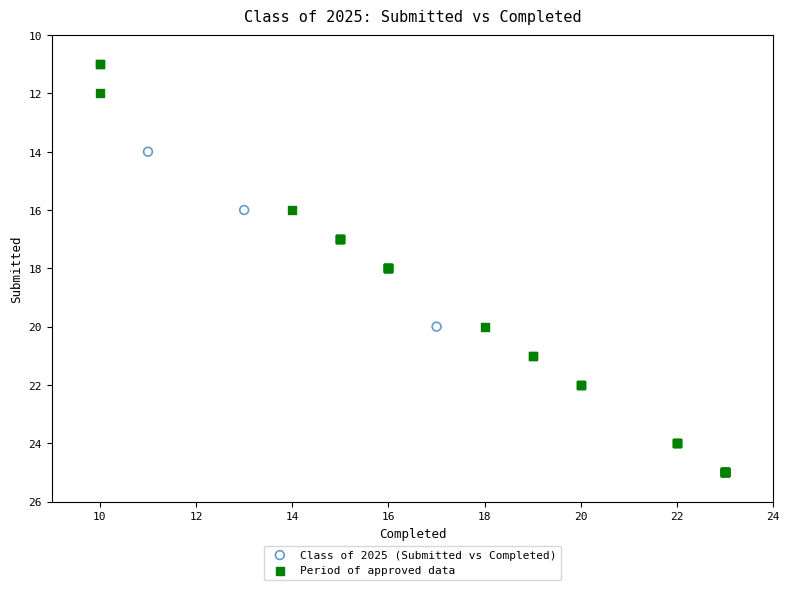

Which series has the widest spread of Y values?

Period of approved data